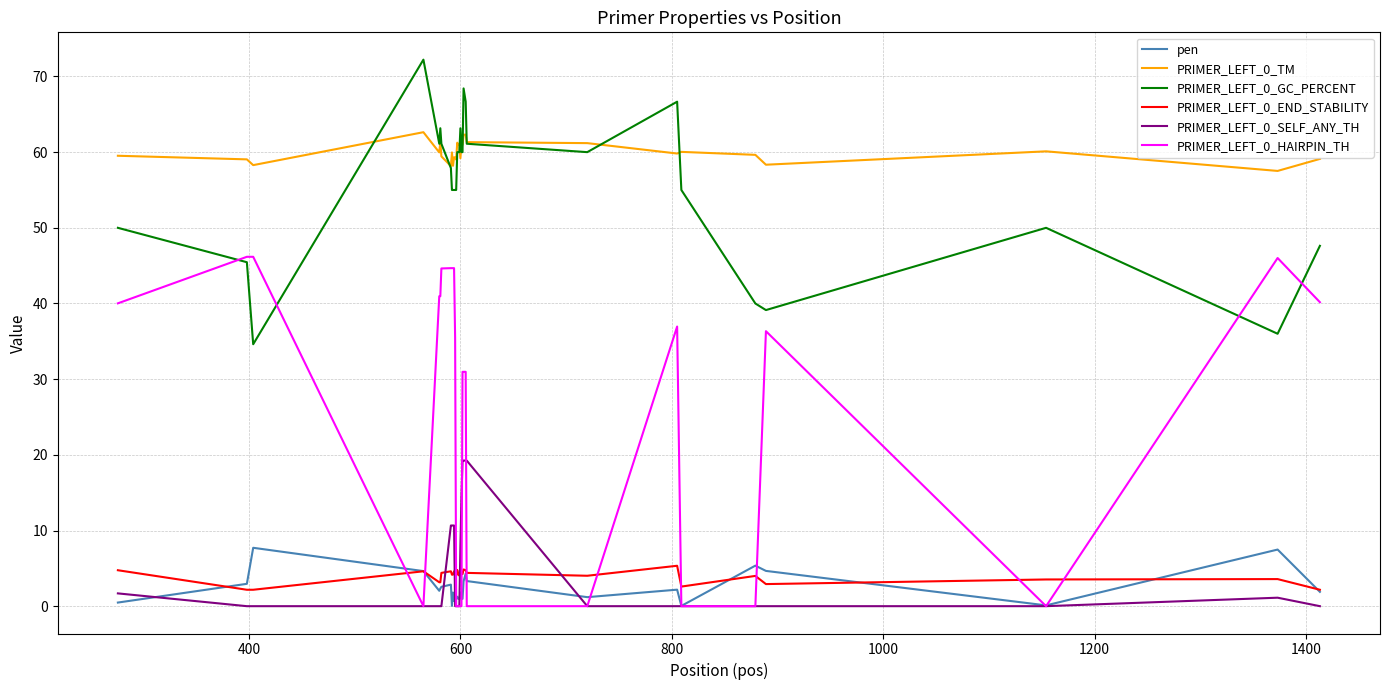

True or false: PRIMER_LEFT_0_TM and PRIMER_LEFT_0_END_STABILITY intersect in this chart.

False